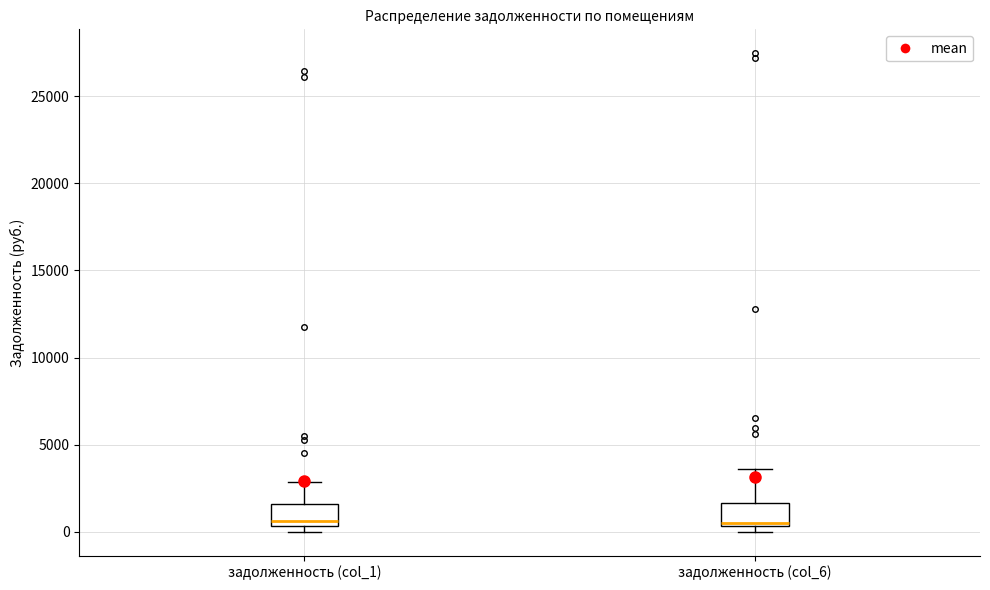

Reading left to right, read every box against the y-axis: the position of its median line, the range the box covers, and the ends of its whiskers. The values are not printed on the chart, so give them approximately, as read against the axis.

задолженность (col_1): median 500 (just above the box's lower edge), box 500 to 1500, whiskers 0 to 3000
задолженность (col_6): median 500 (just above the box's lower edge), box 500 to 1500, whiskers 0 to 3500